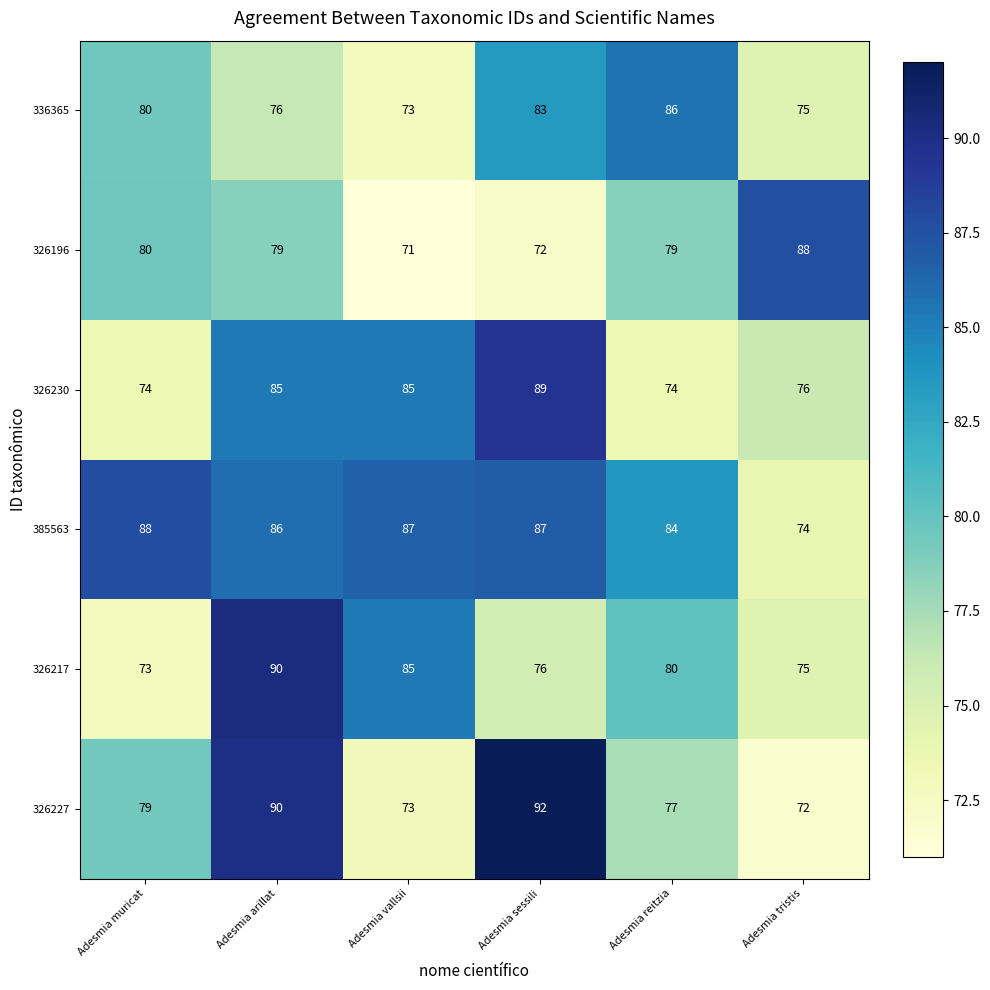

What is the difference between the 326196 values at Adesmia arillat and Adesmia tristis?

9